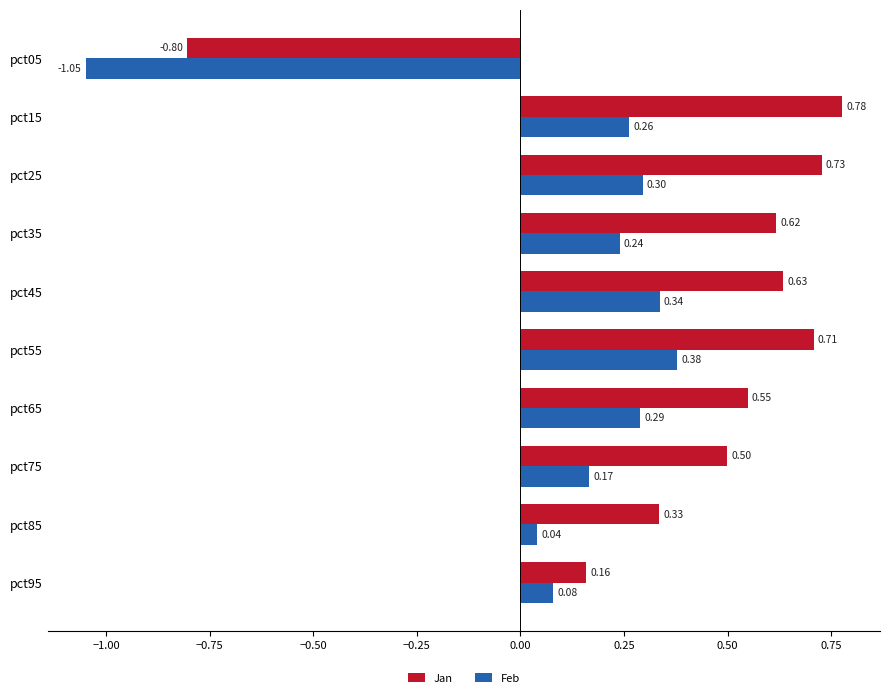

Is the value of Feb at pct65 greater than the value of Jan at pct75?

No